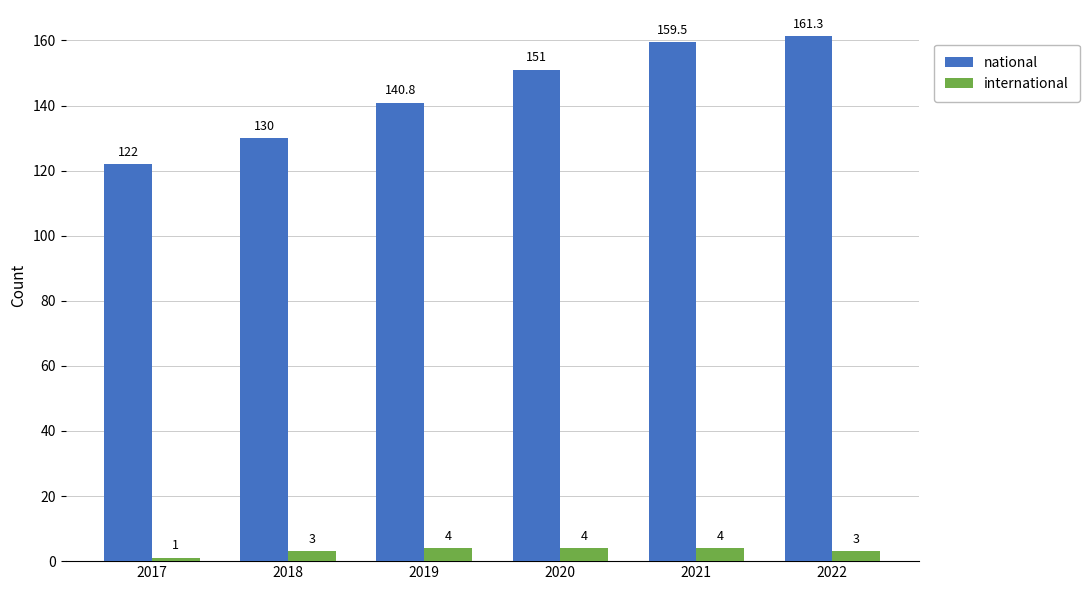

What is the sum of all national values?

864.6